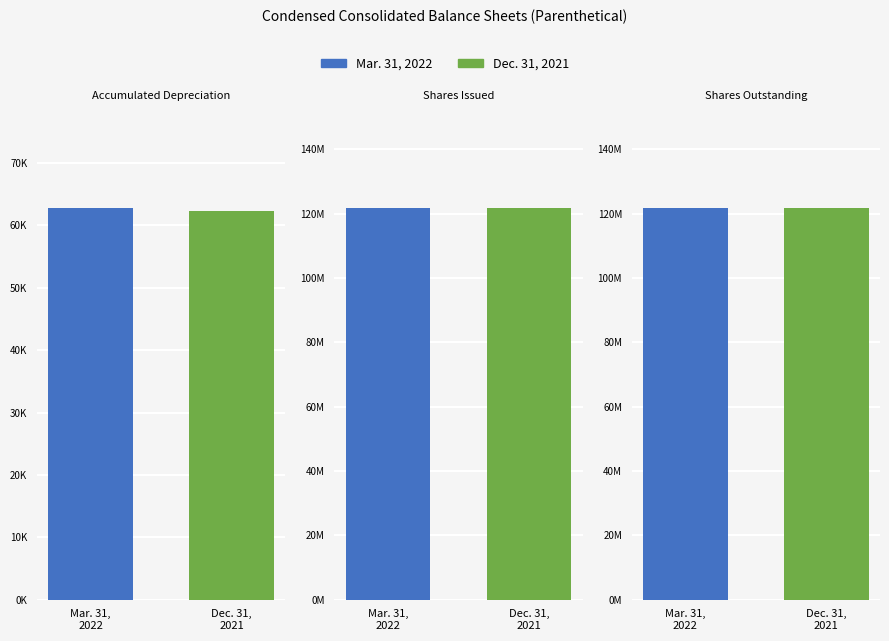

The Dec. 31, 2021 series shows 121862248 at Shares Issued. True or false?

True